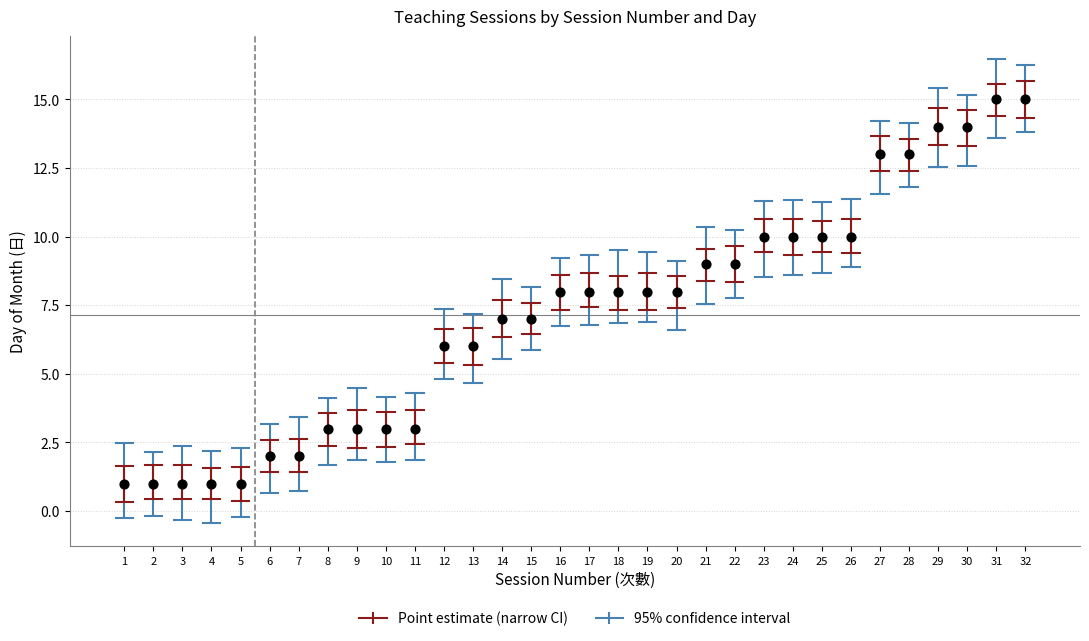

What is the range of Y values (max minus min)?

14